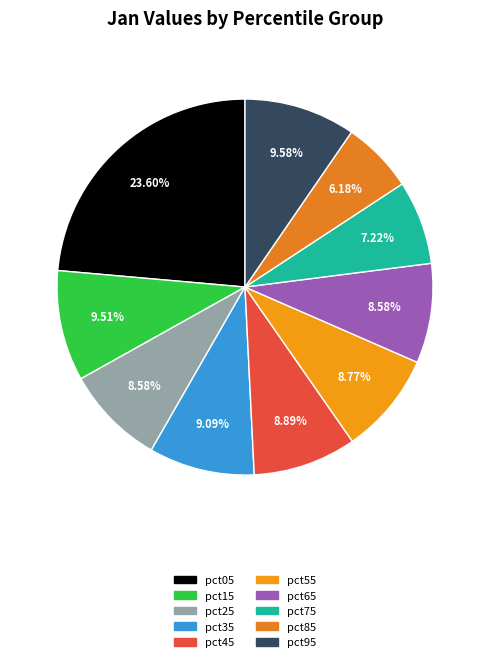

Is pct05 the majority of the pie?

No